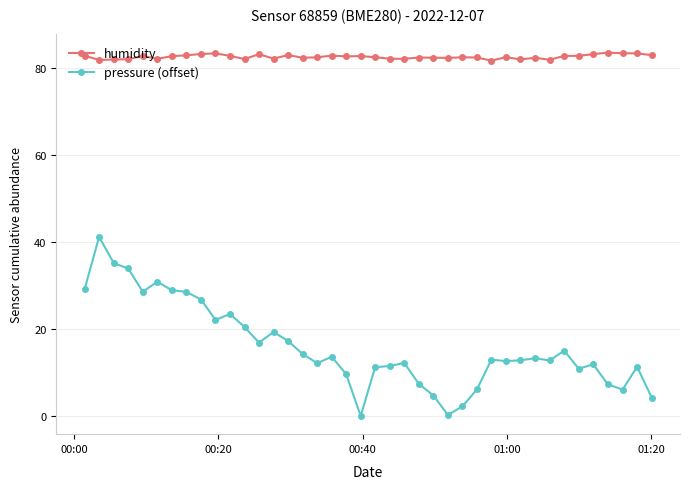

True or false: pressure (offset) and humidity intersect in this chart.

False